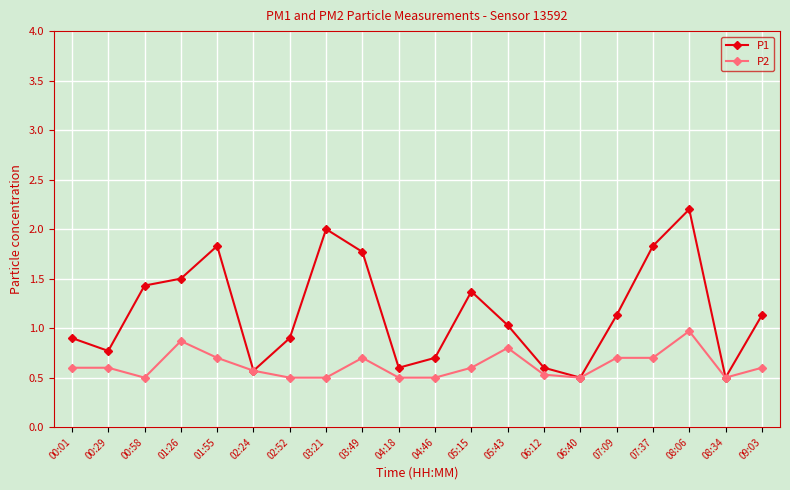

Reading left to right, what are all the values shown in this chart?

P1: 00:01=0.9	00:29=0.8	00:58=1.4	01:26=1.5	01:55=1.8	02:24=0.6	02:52=0.9	03:21=2.0	03:49=1.8	04:18=0.6	04:46=0.7	05:15=1.4	05:43=1.0	06:12=0.6	06:40=0.5	07:09=1.1	07:37=1.8	08:06=2.2	08:34=0.5	09:03=1.1
P2: 00:01=0.6	00:29=0.6	00:58=0.5	01:26=0.9	01:55=0.7	02:24=0.6	02:52=0.5	03:21=0.5	03:49=0.7	04:18=0.5	04:46=0.5	05:15=0.6	05:43=0.8	06:12=0.5	06:40=0.5	07:09=0.7	07:37=0.7	08:06=1.0	08:34=0.5	09:03=0.6